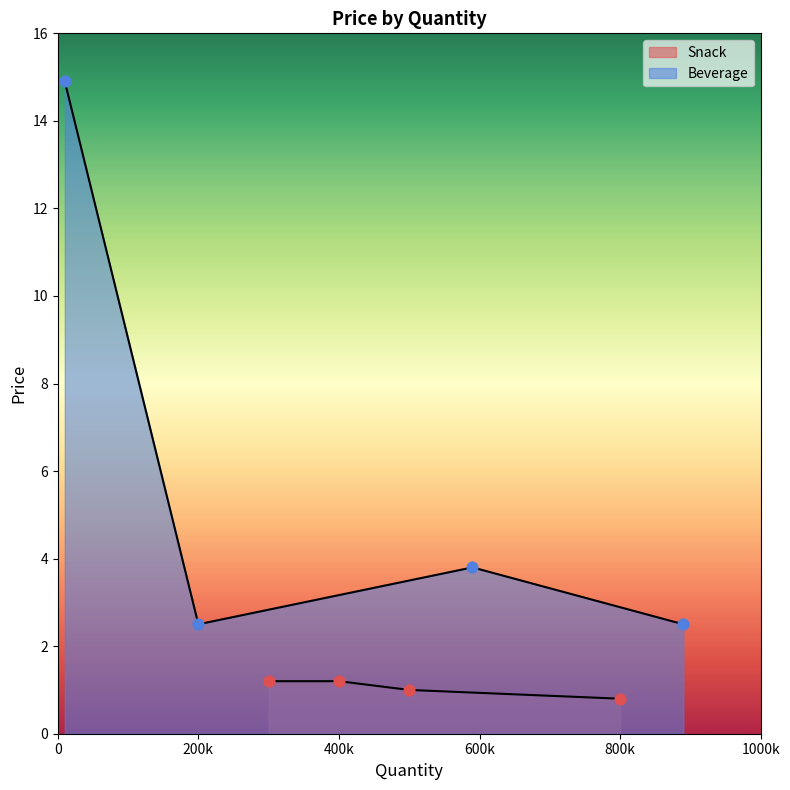

What are all the series names shown in the legend?

Snack, Beverage